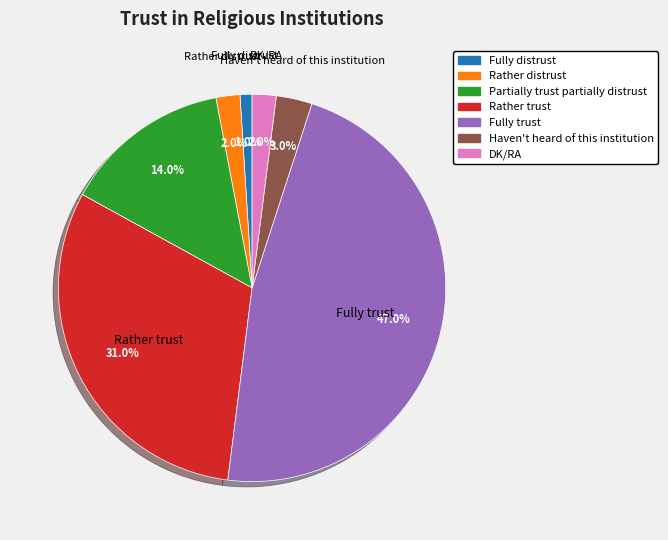

What is the smallest slice in the pie chart?

Fully distrust